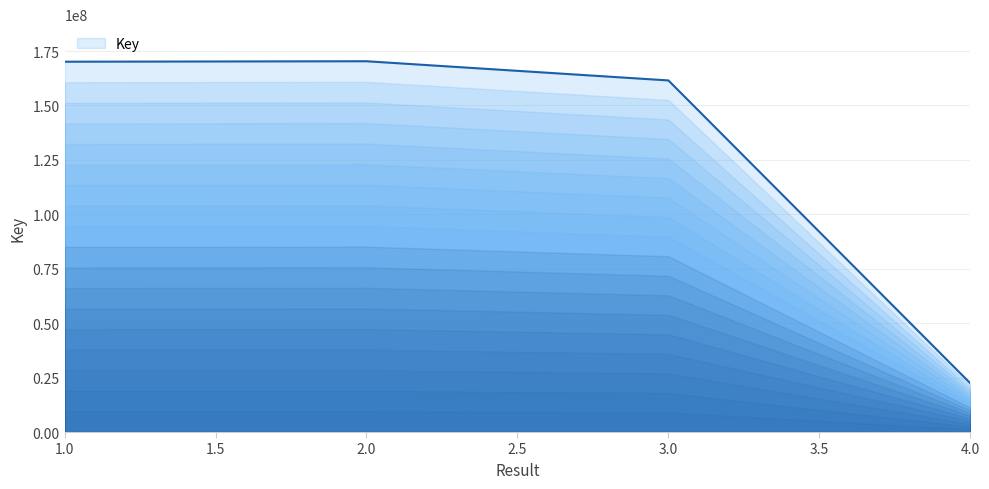

Read the value at 2.0, to the nearest 100.

170320000